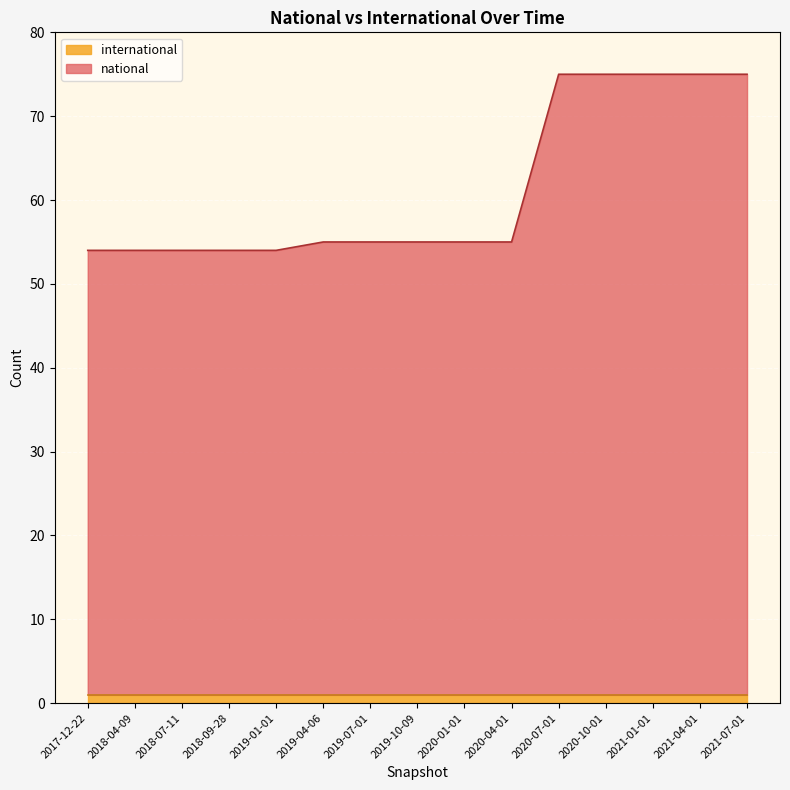

Reading right to left, list all the values displayed in this chart.

75	75	75	75	75	55	55	55	55	55	54	54	54	54	54